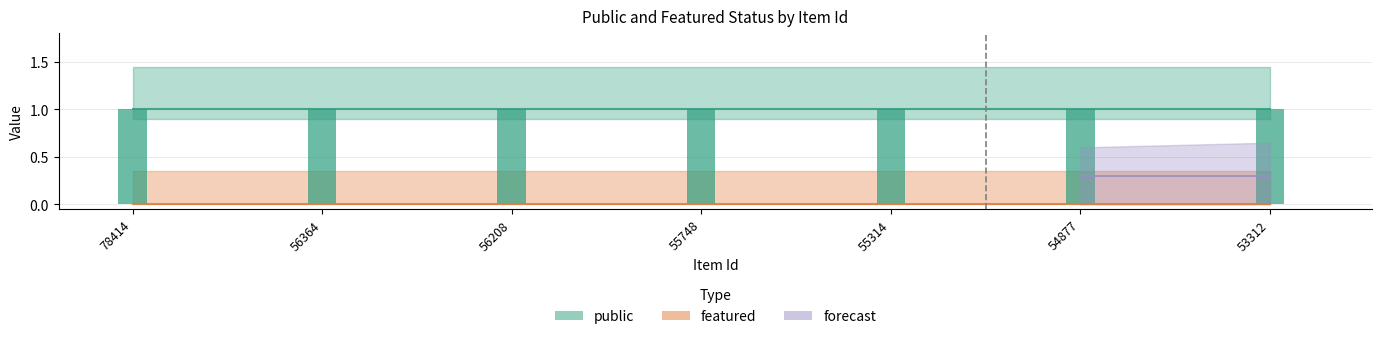

Reading right to left, extract all data points from this chart.

public: 53312=1	54877=1	55314=1	55748=1	56208=1	56364=1	78414=1
featured: 53312=0	54877=0	55314=0	55748=0	56208=0	56364=0	78414=0